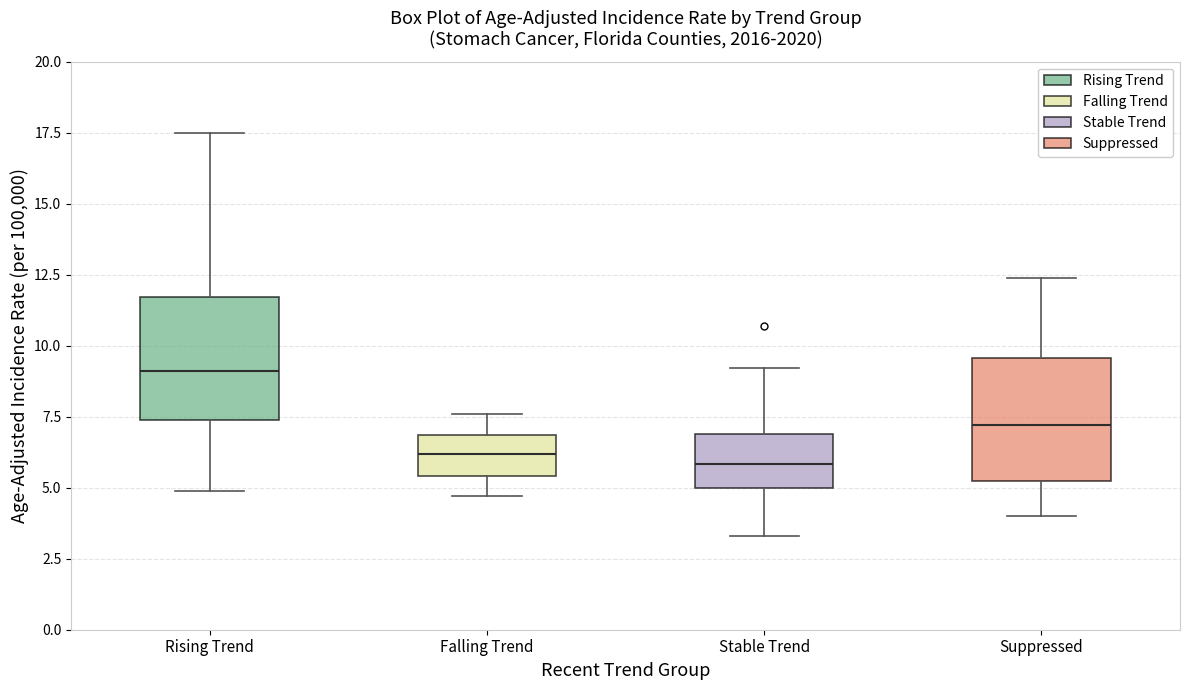

Where does the upper whisker of the box for Stable Trend end on the y-axis? The values are not printed on the chart, so give them approximately, as read against the axis.

9.0